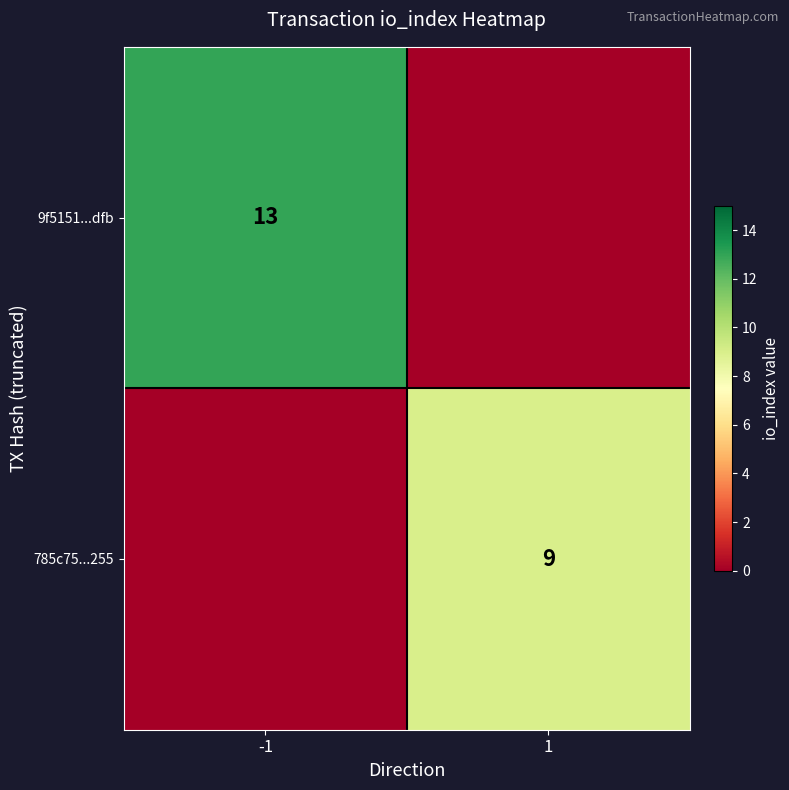

True or false: 785c75...255 has a value of 5 at 1.

False